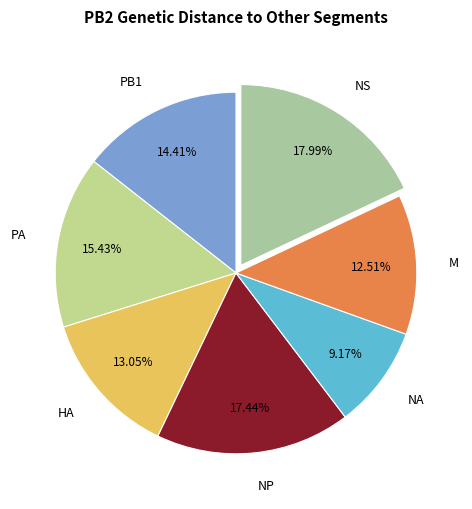

Count the number of slices in the pie.

7